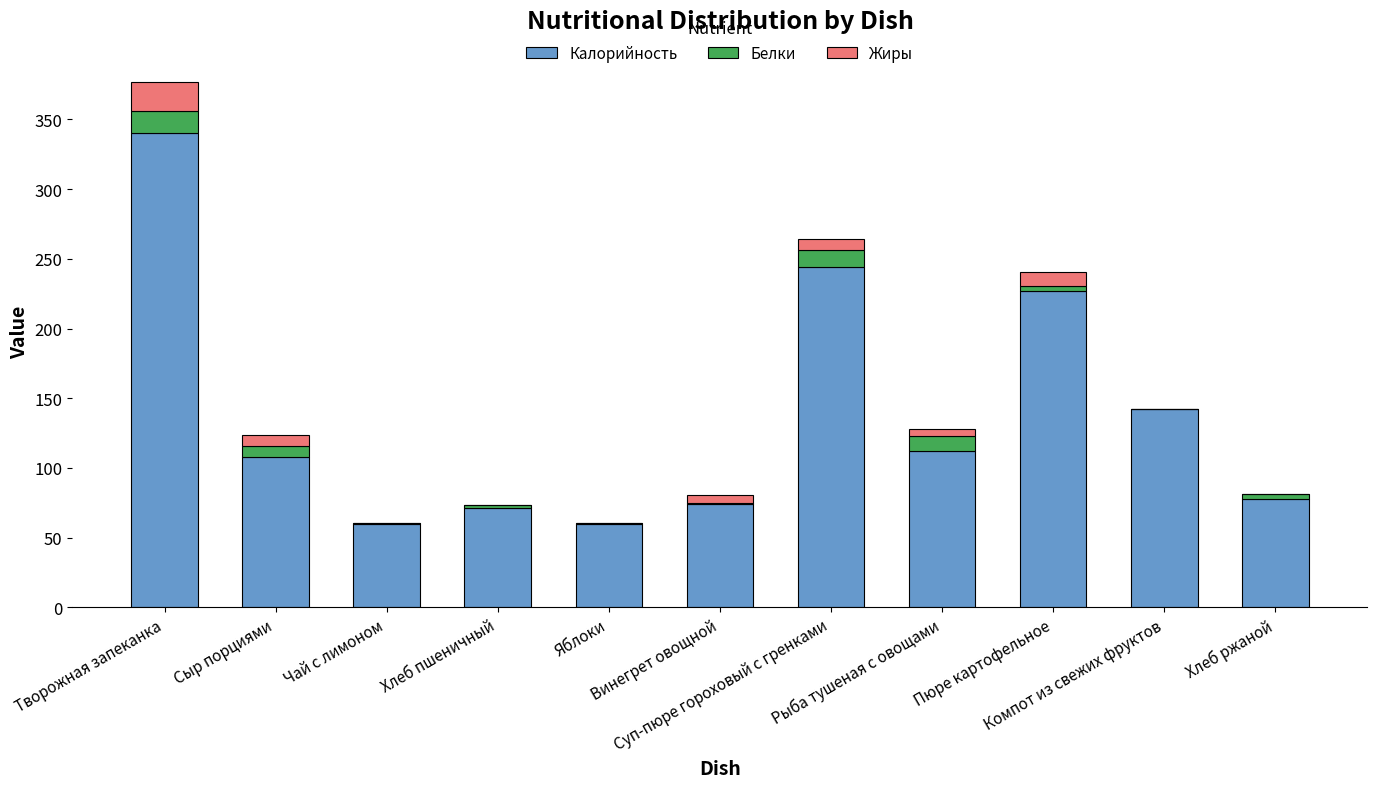

Are the bars horizontal?

No